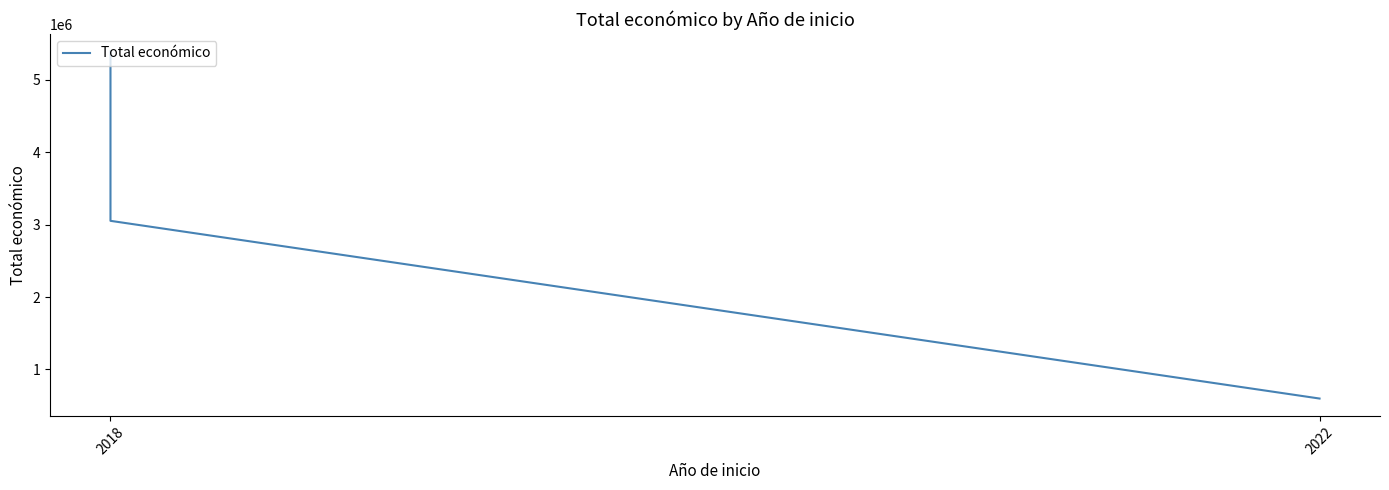

How many lines are shown in the chart?

1